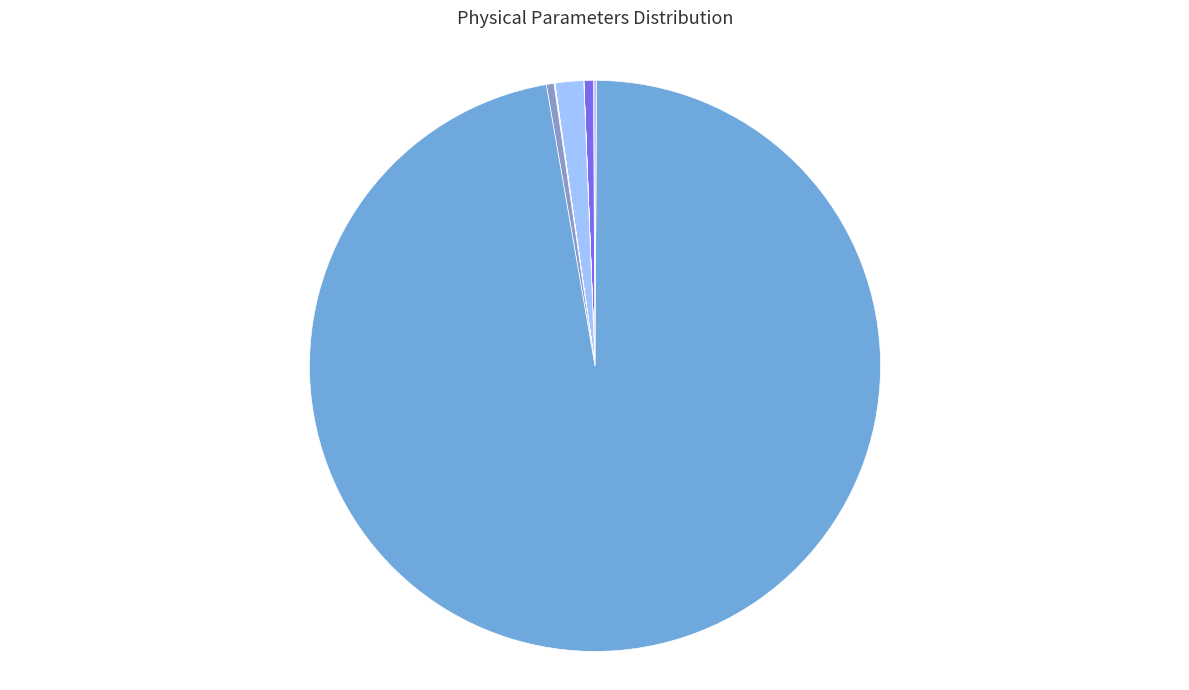

What is the change in value from T0 to T1?

+60.0